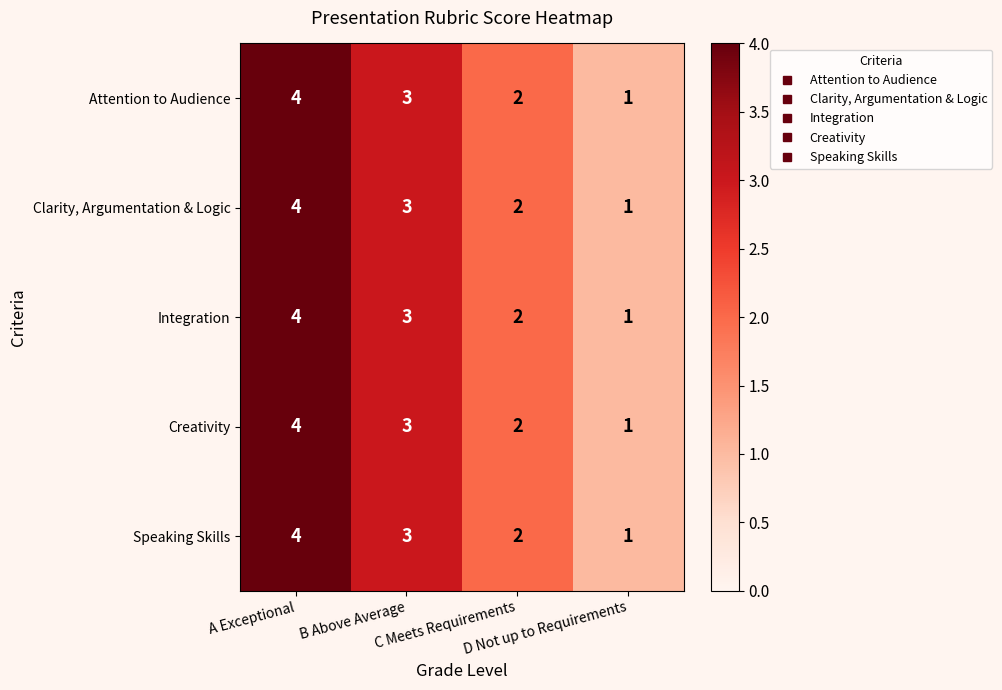

What is the sum of all Clarity, Argumentation & Logic values?

10